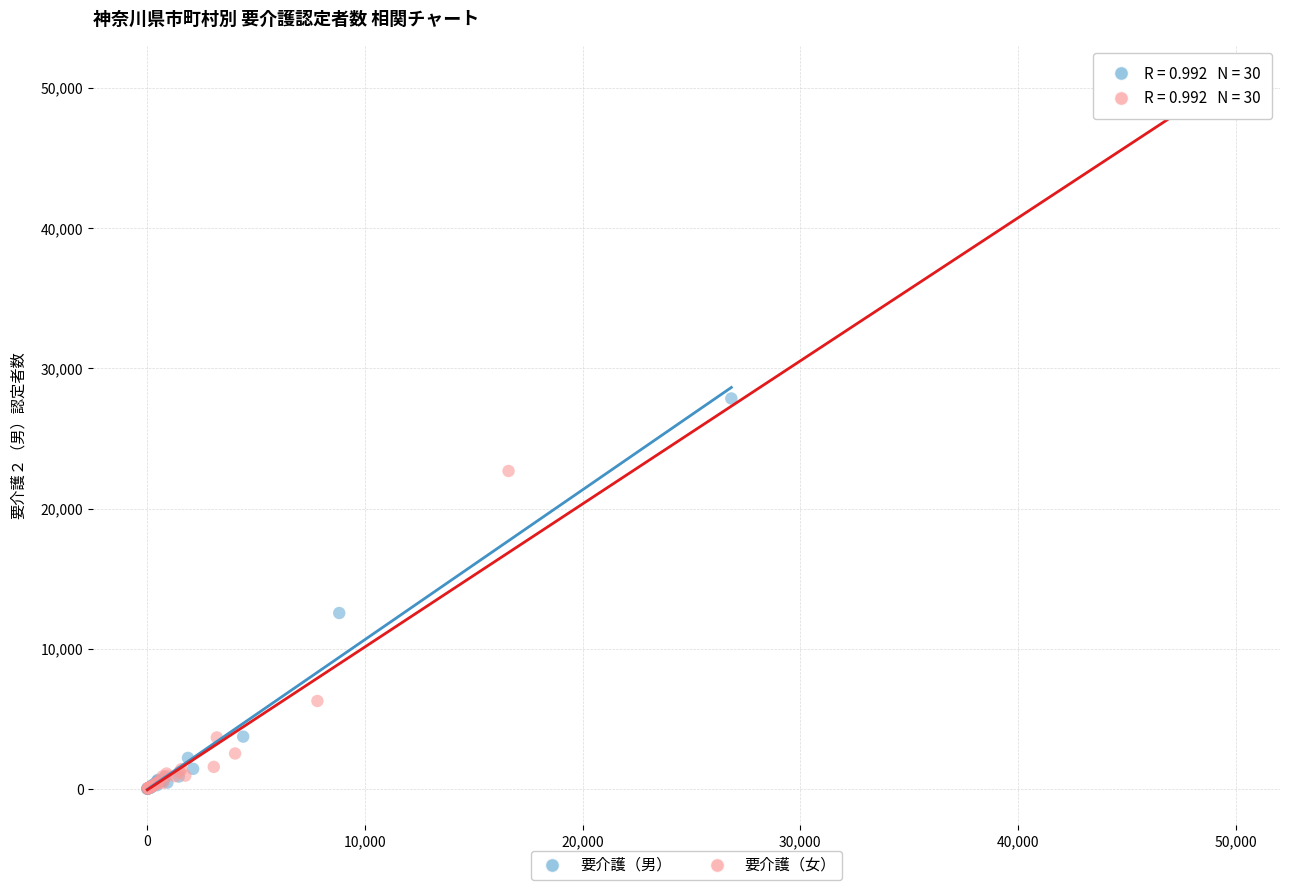

Which series has the widest spread of Y values?

要介護（女）